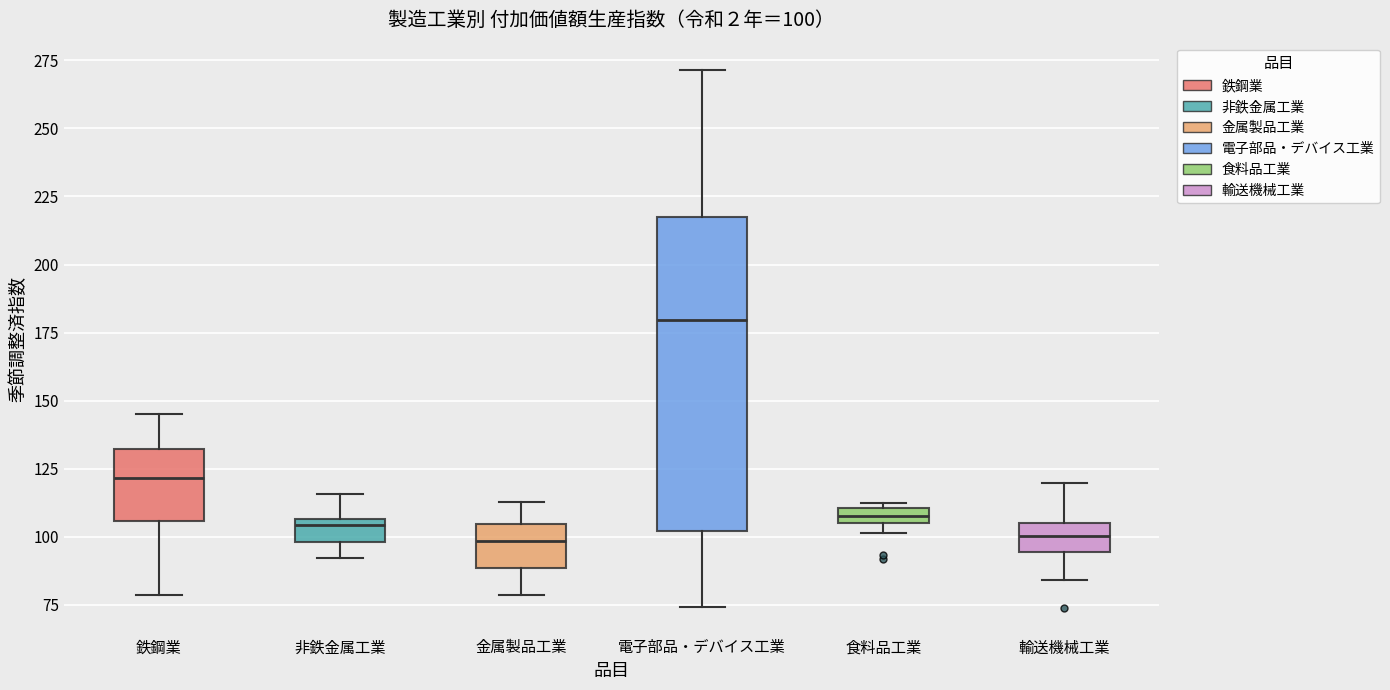

Which box's median line is the highest?

電子部品・デバイス工業